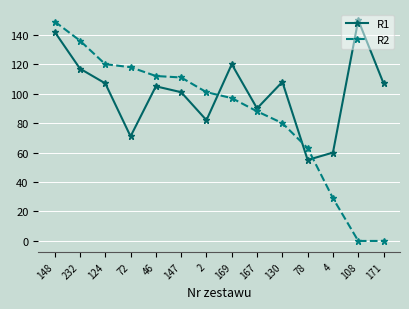

Is the value of R2 at 2 greater than the value of R1 at 232?

No